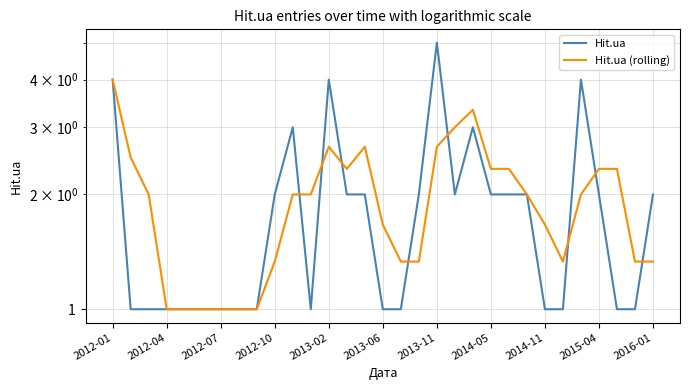

Which series has the largest range (max minus min)?

Hit.ua